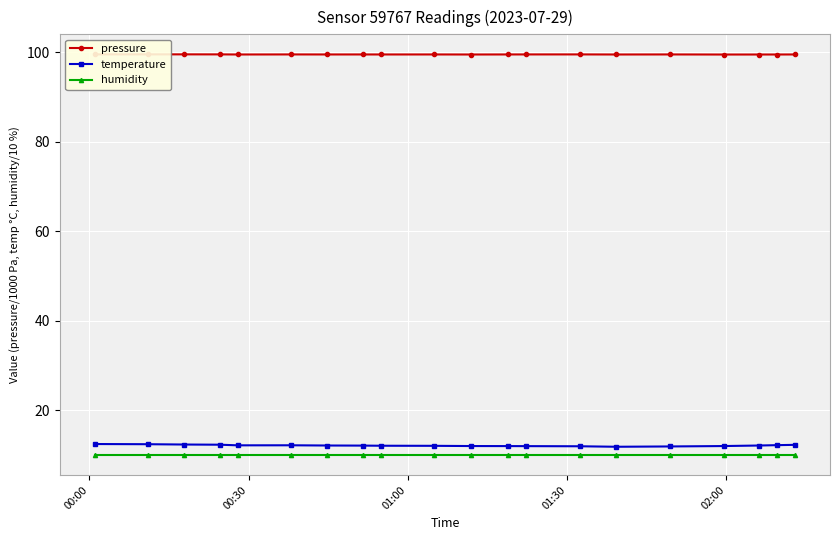

What is the highest value of the humidity series?

10.0